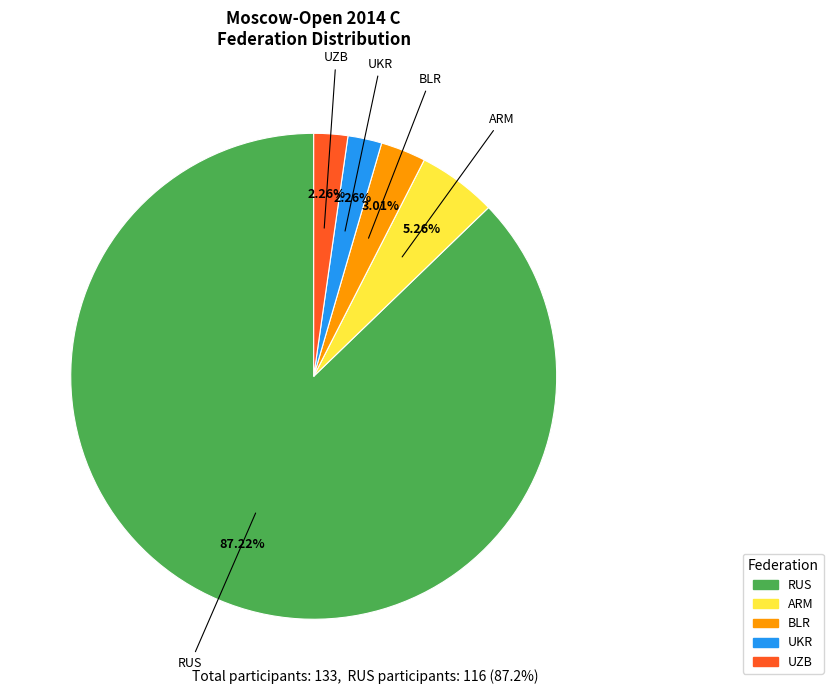

True or false: UZB accounts for 2% of the total.

True